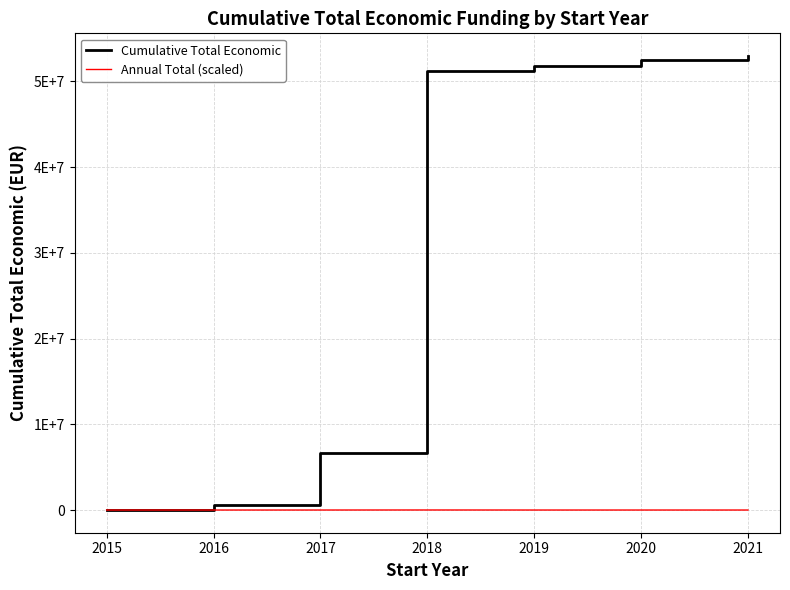

Reading left to right, transcribe all the data shown in this chart.

Cumulative Total Economic: 2015=12250.0	2016=547433.0	2017=6616475.0	2018=51143591.0	2019=51747962.0	2020=52438614.0	2021=52944133.7
Annual Total (scaled): 2015=1.2	2016=53.5	2017=606.9	2018=4452.7	2019=60.4	2020=69.1	2021=50.6